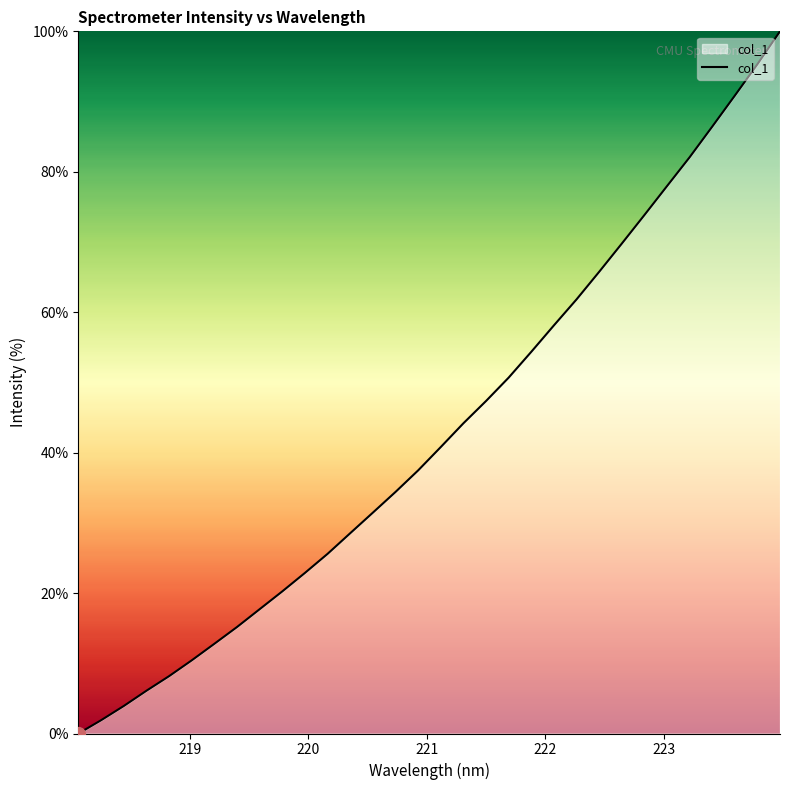

What is the difference between the maximum and minimum values?

100.0